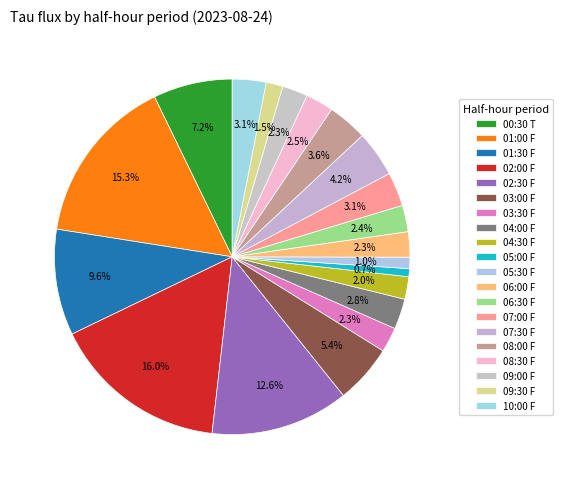

Which category has the smallest portion of the pie?

05:00 F